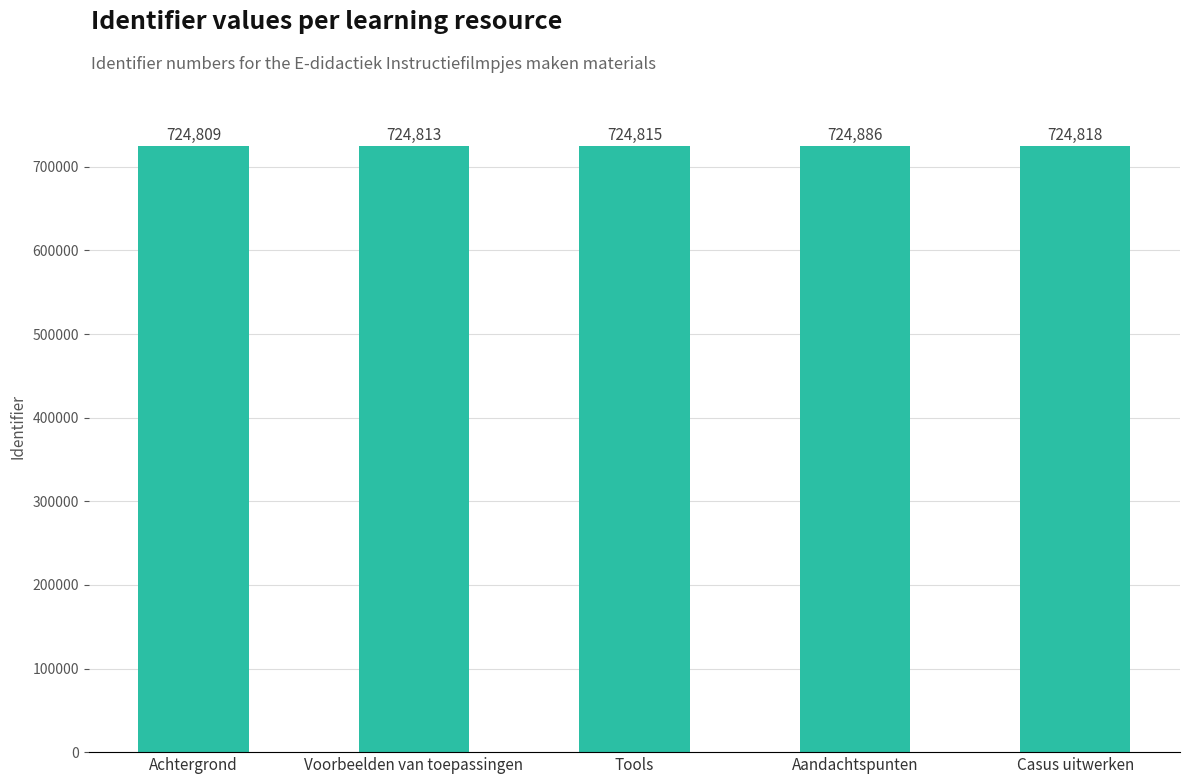

What is the value of the 5th bar from the left?

724818